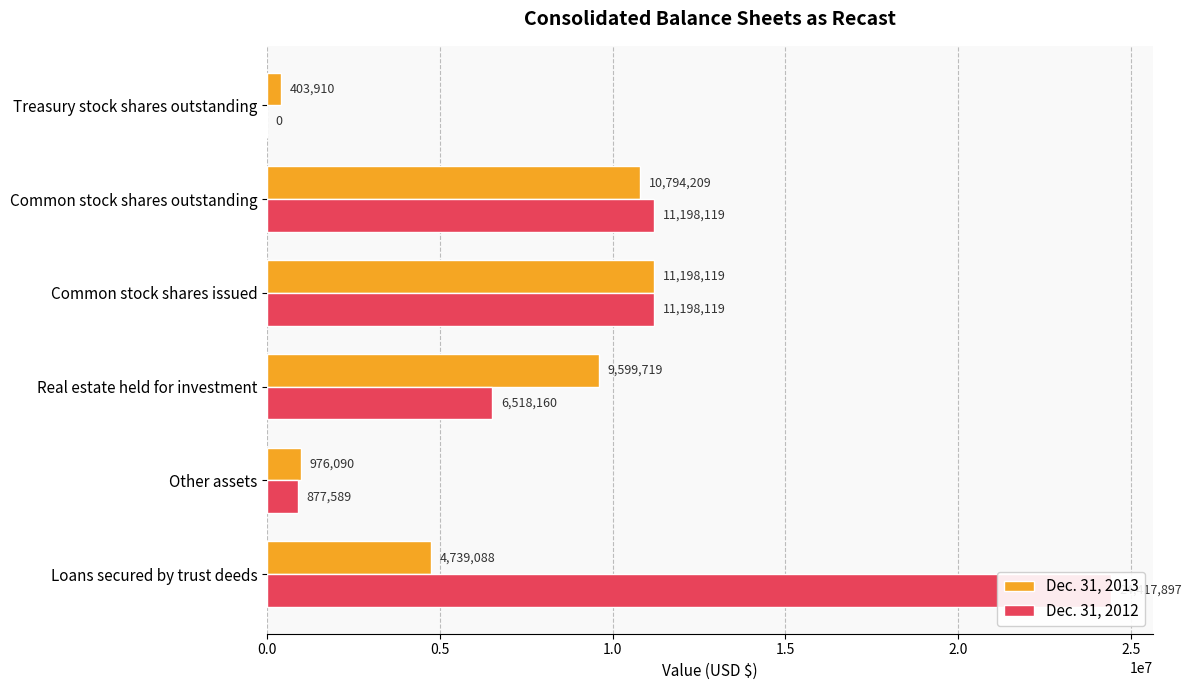

What is the maximum value for Dec. 31, 2013?

11198119